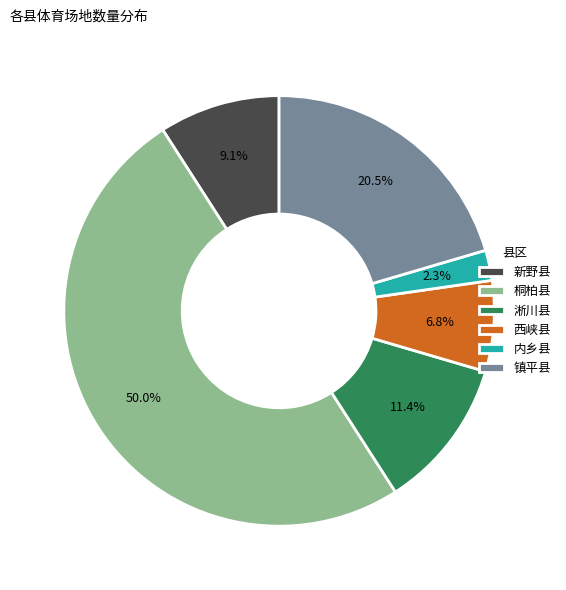

To the nearest percent, what portion does 新野县 represent?

9%